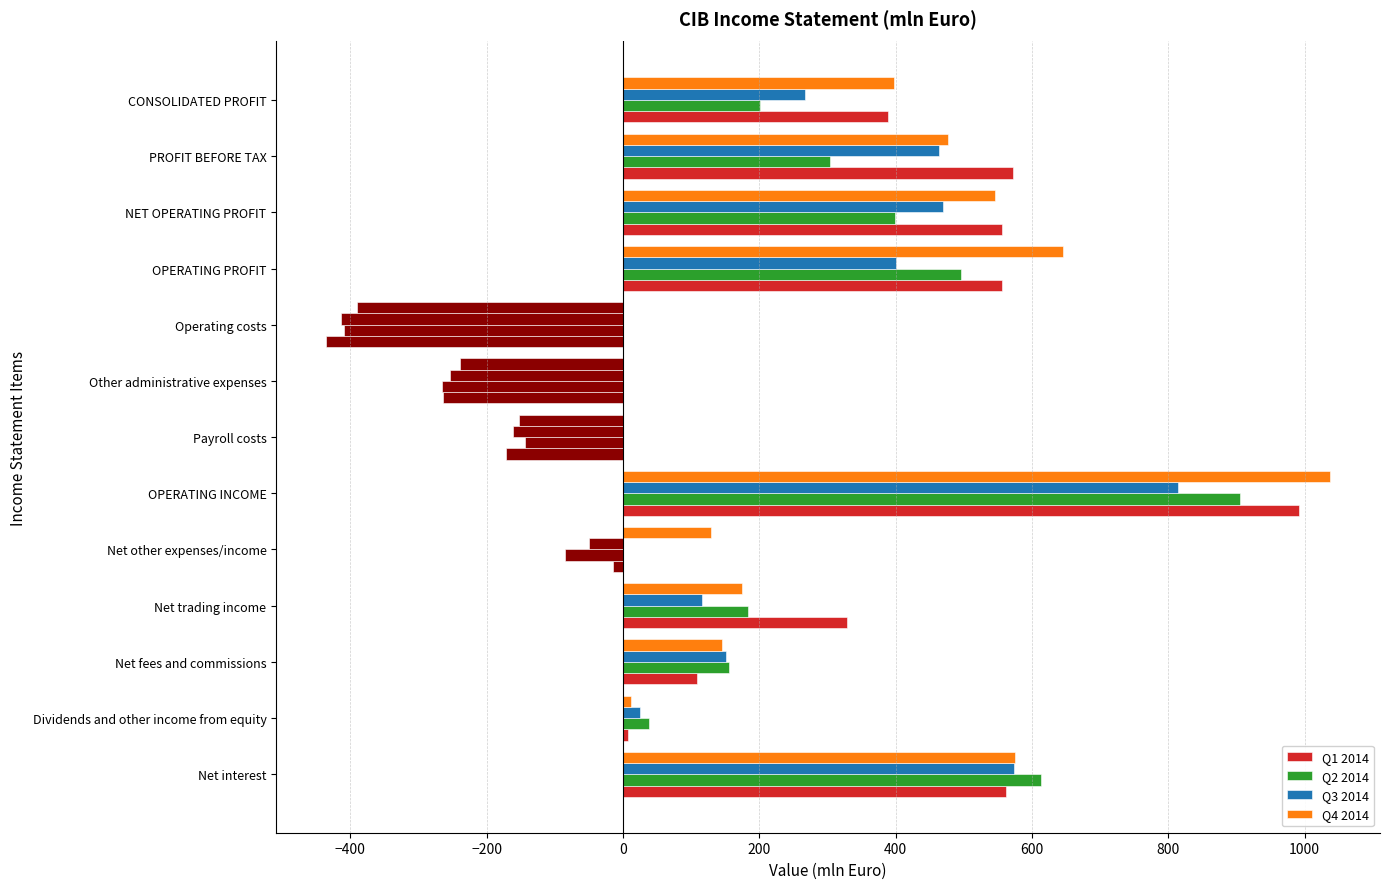

What position from the right is CONSOLIDATED PROFIT?

1